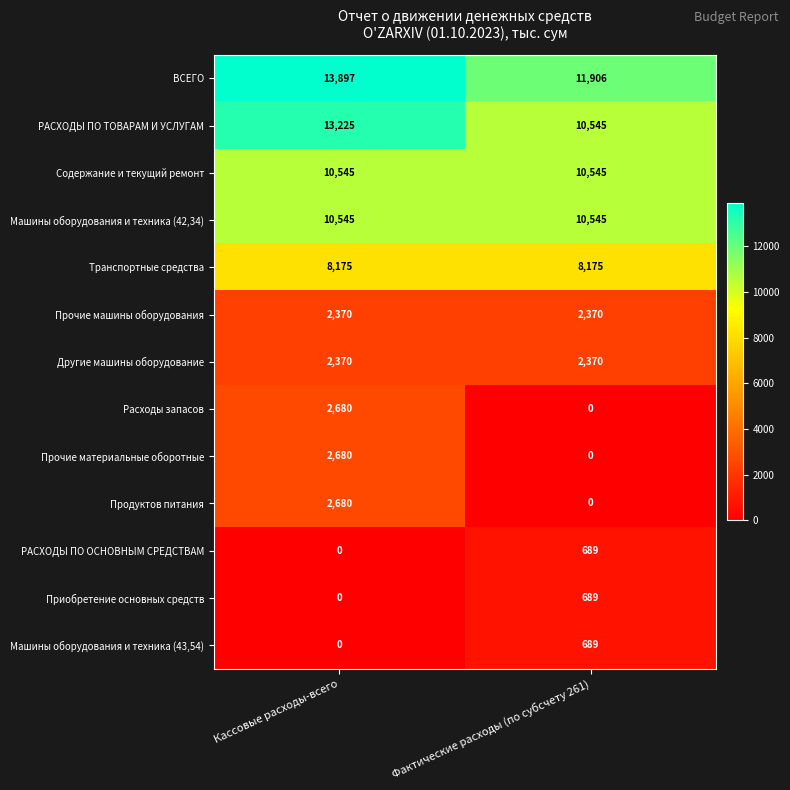

What is the difference between the Прочие материальные оборотные values at Фактические расходы (по субсчету 261) and Кассовые расходы-всего?

2680